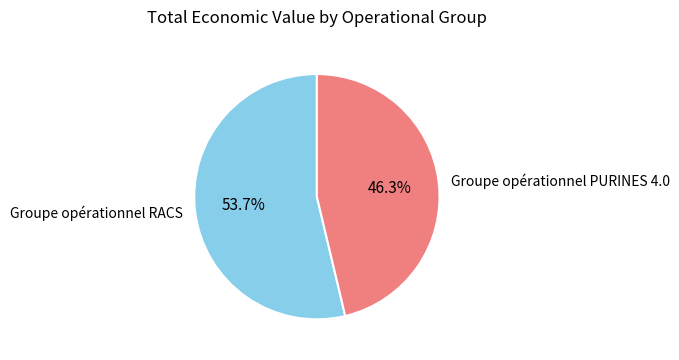

How many slices are in this pie chart?

2